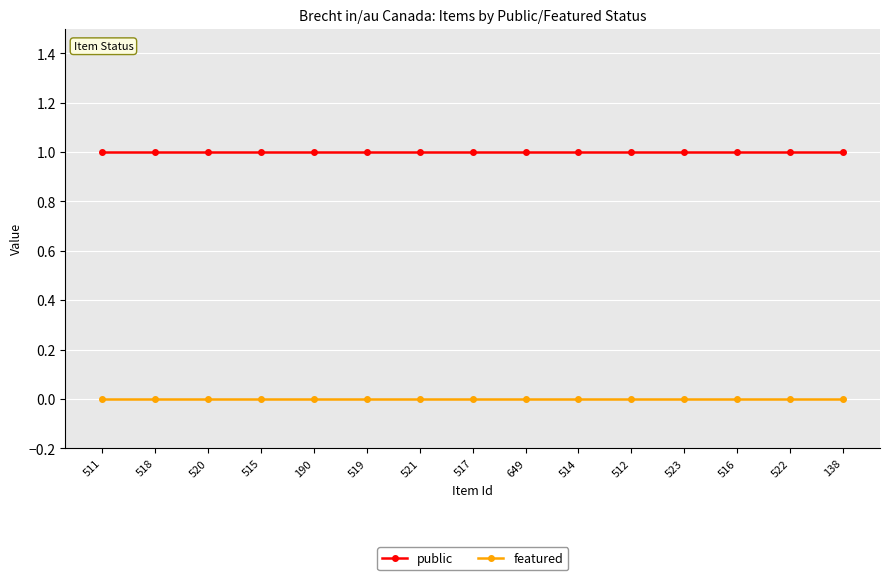

Reading left to right, extract all data points from this chart.

public: 1	1	1	1	1	1	1	1	1	1	1	1	1	1	1
featured: 0	0	0	0	0	0	0	0	0	0	0	0	0	0	0